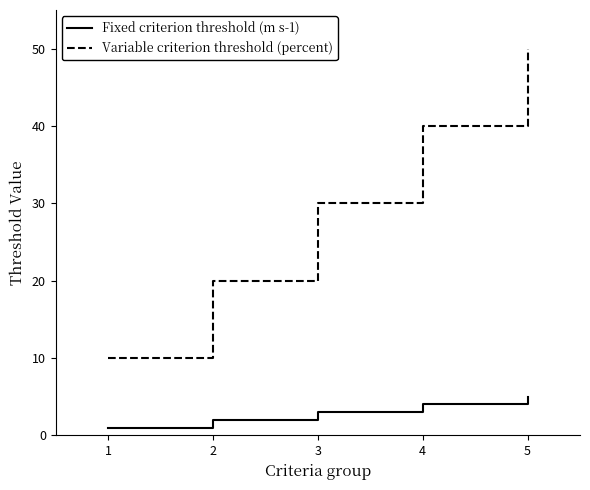

True or false: Variable criterion threshold (percent) and Fixed criterion threshold (m s-1) intersect in this chart.

False